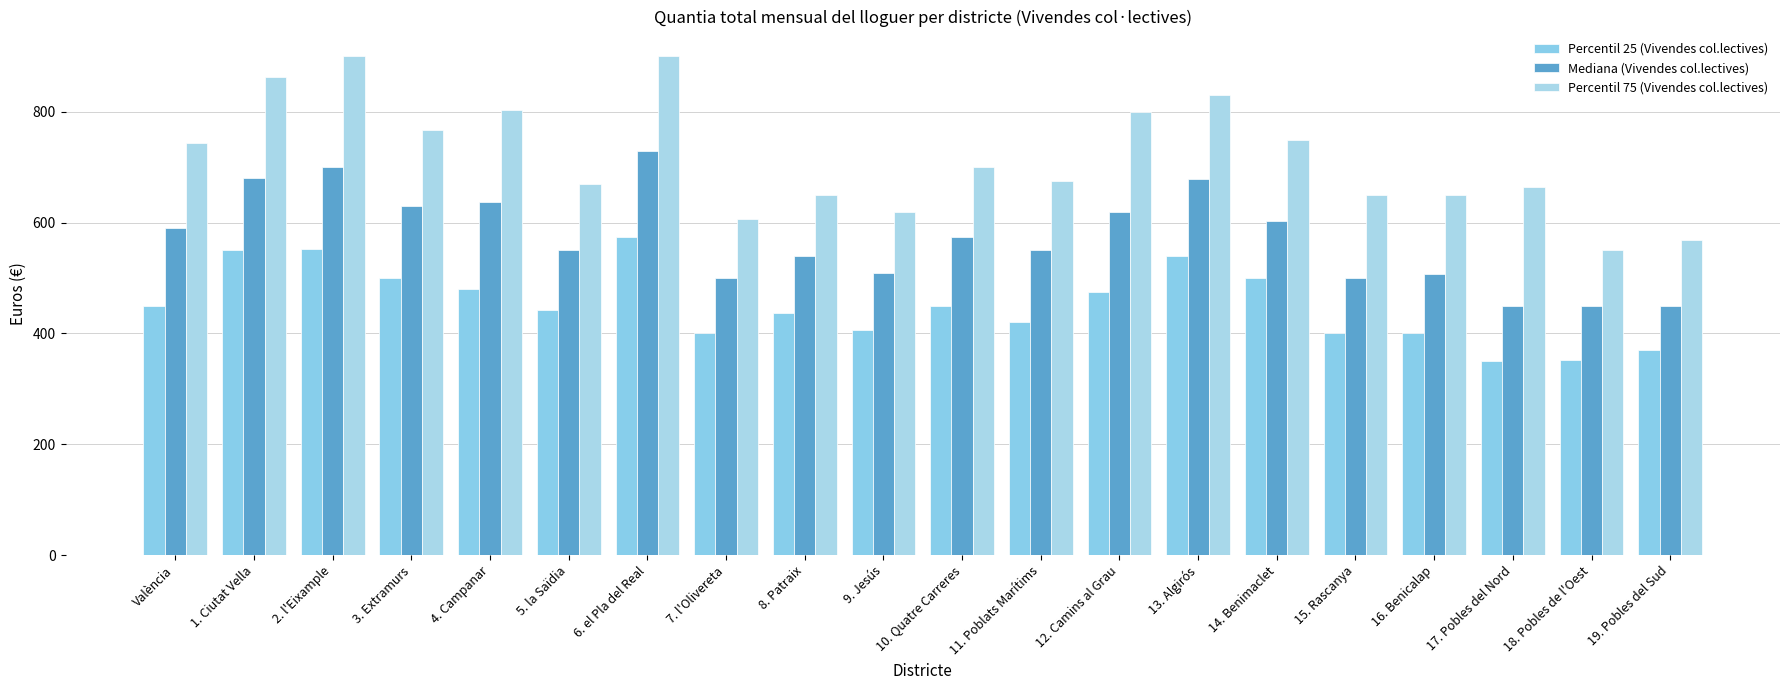

Rank the series at 2. l'Eixample from highest to lowest value.

Percentil 75 (Vivendes col.lectives), Mediana (Vivendes col.lectives), Percentil 25 (Vivendes col.lectives)